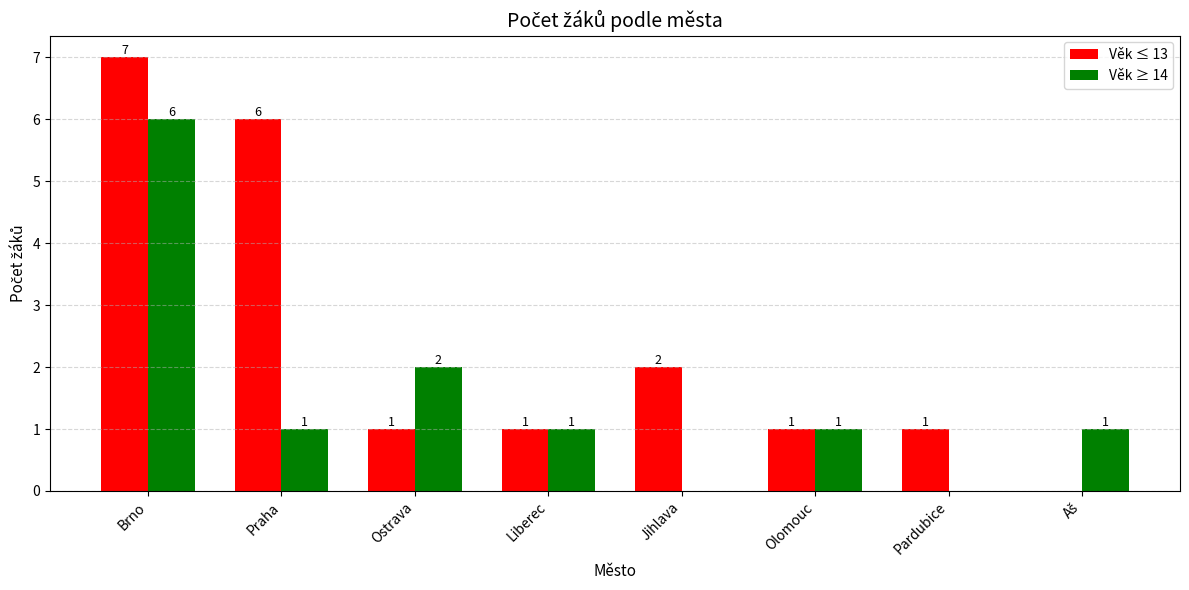

True or false: Věk ≤ 13 has a value of 1 at Pardubice.

True